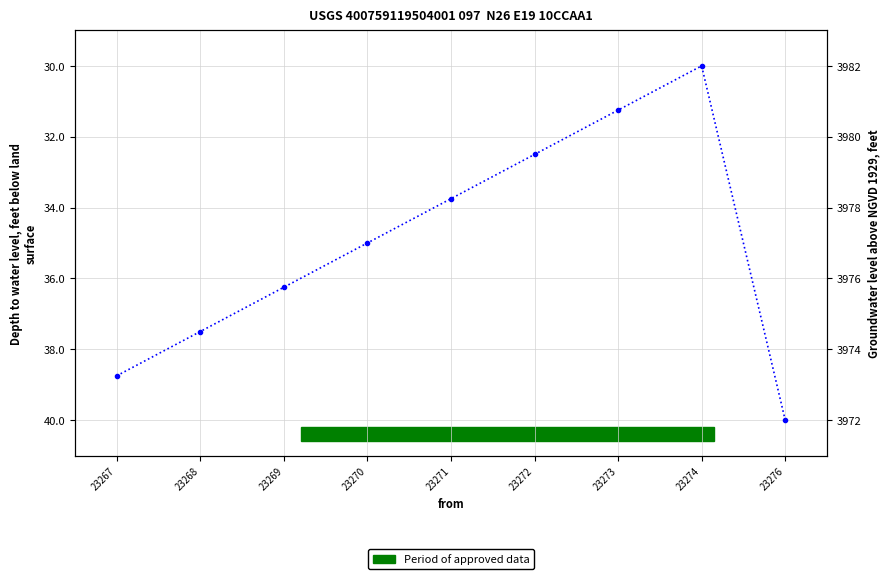

How many lines are shown in the chart?

1